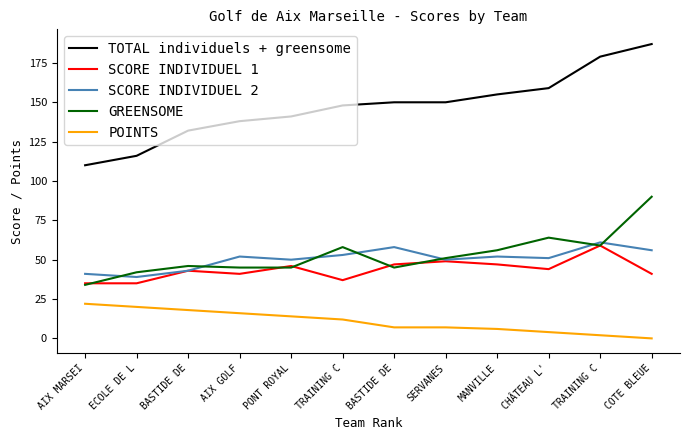

What is the total value across all series at SERVANES?

307